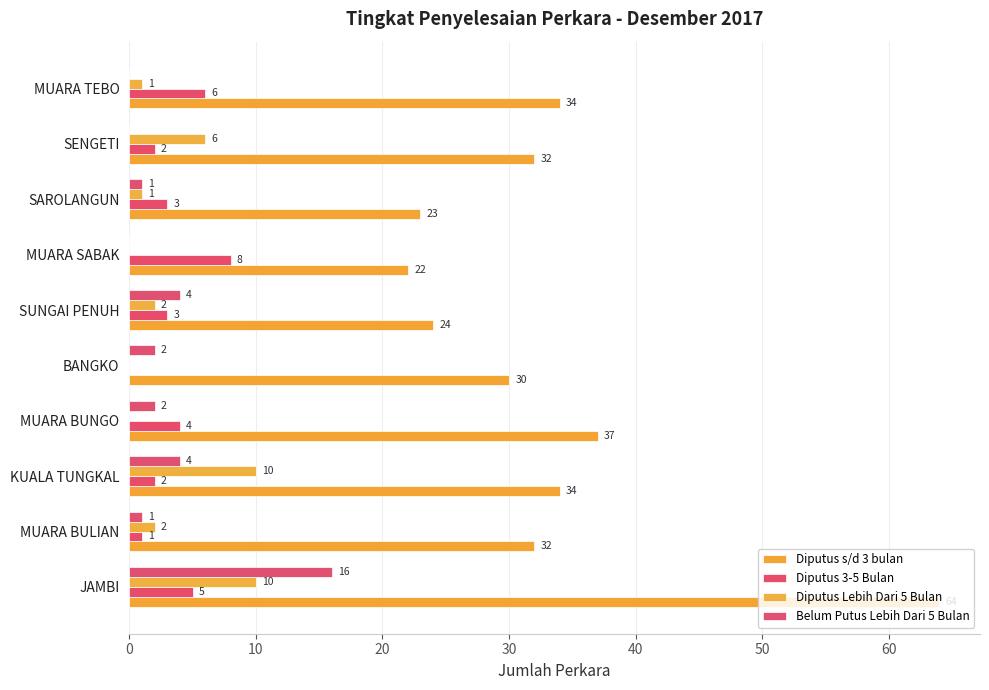

Count the number of categories in the chart.

10